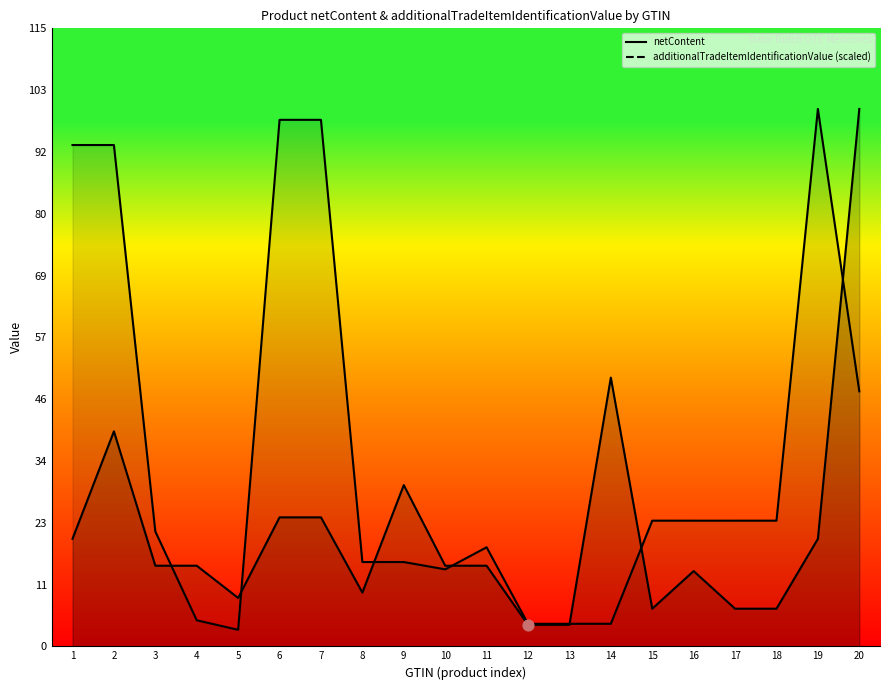

At how many categories does at least one series exceed 57?

6